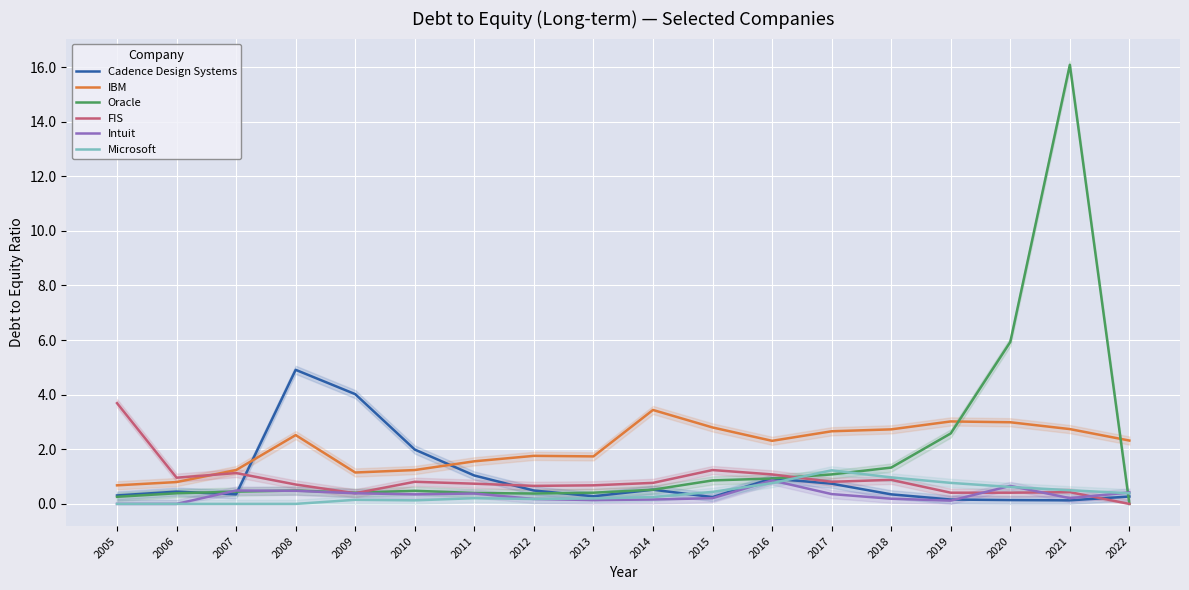

What is the highest value of the Oracle series?

16.1